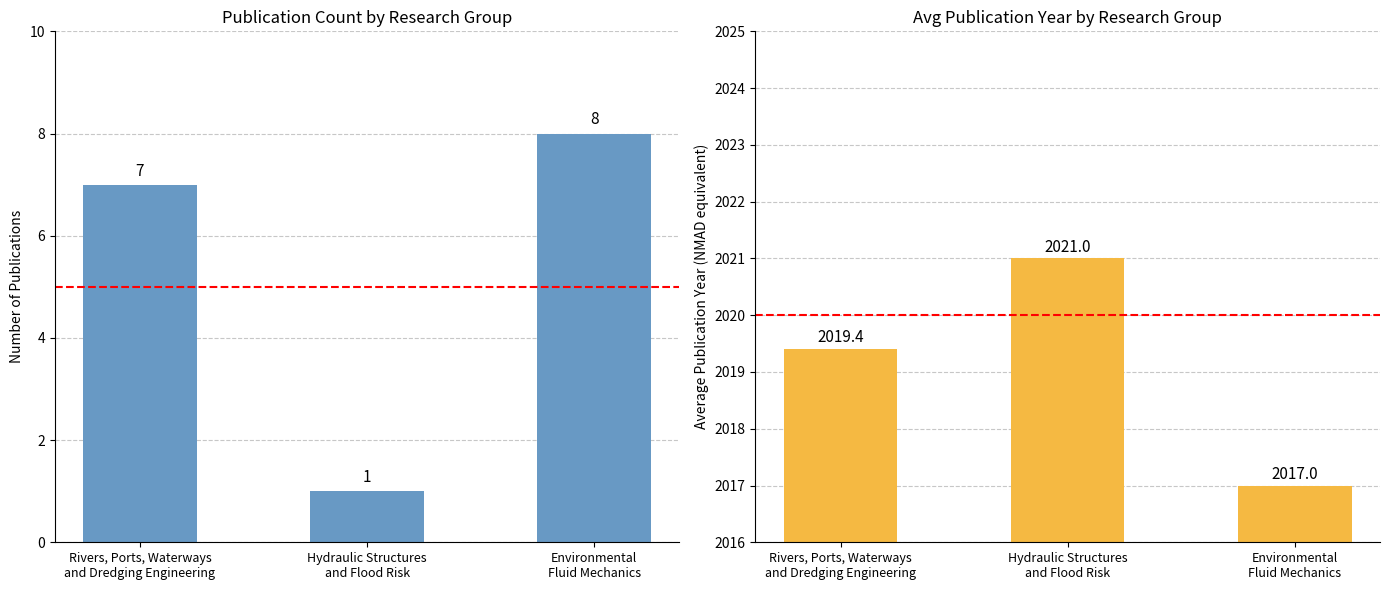

What is the difference between the highest and lowest values at Environmental
Fluid Mechanics?

2009.0